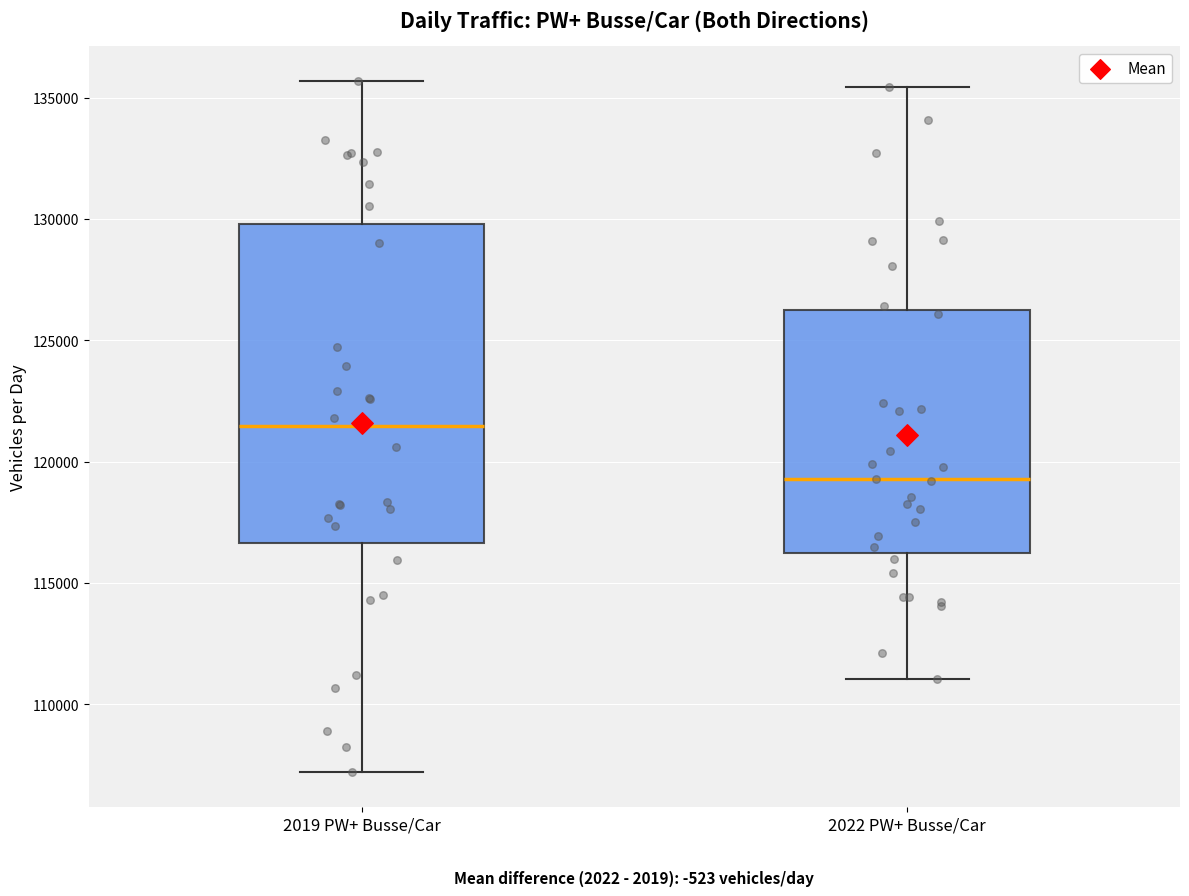

Where does the upper whisker of the box for 2019 PW+ Busse/Car end on the y-axis? The values are not printed on the chart, so give them approximately, as read against the axis.

135500